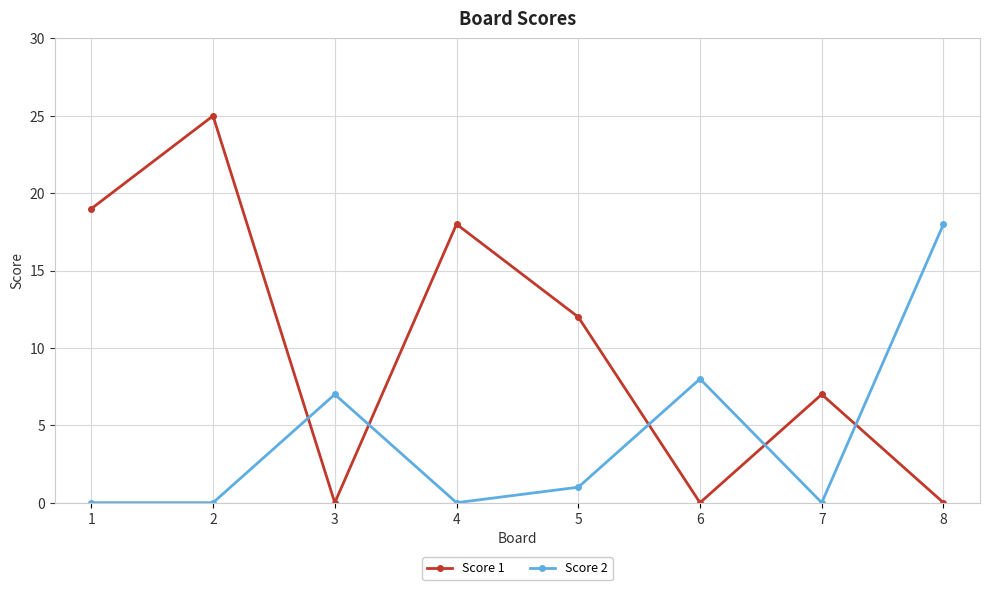

Rank the series at 8 from highest to lowest value.

Score 2, Score 1